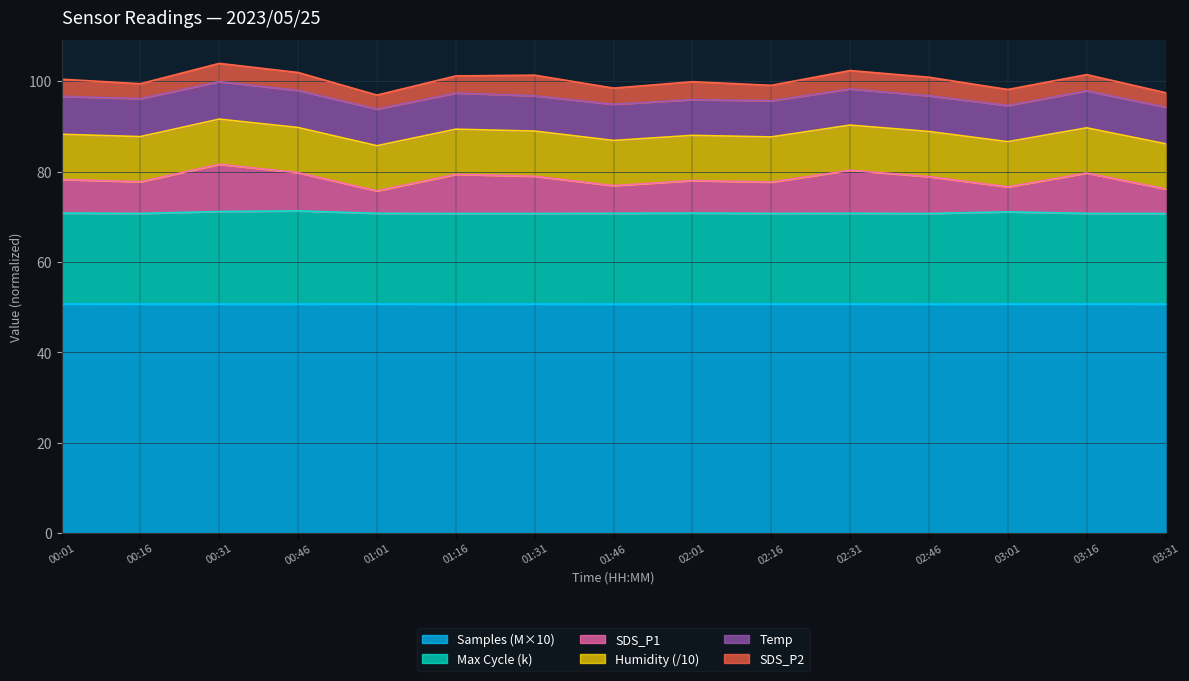

What is the total value across all series at 00:46?

101.9